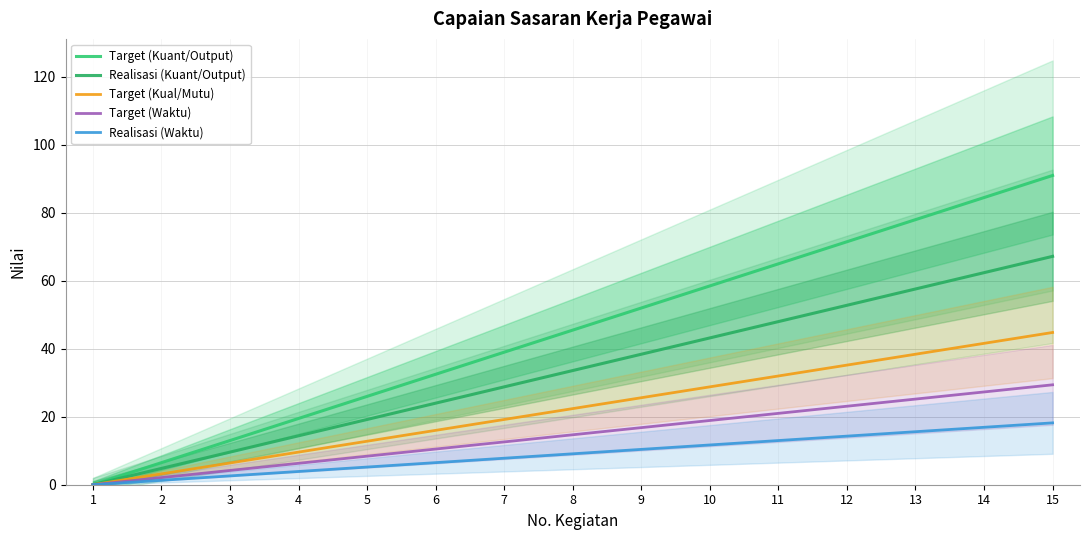

True or false: Target (Kual/Mutu) and Target (Kuant/Output) intersect in this chart.

False